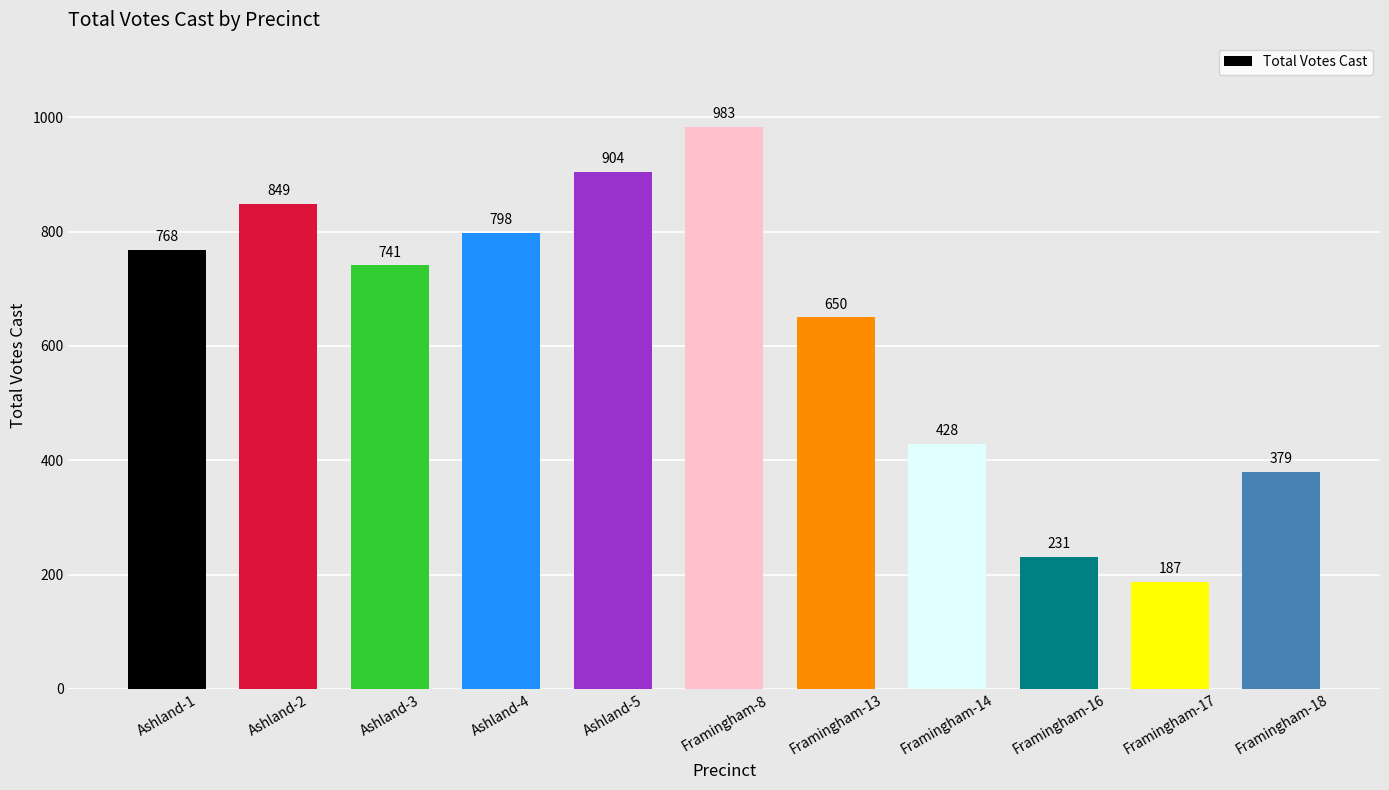

Rank the categories by value from highest to lowest.

Framingham-8, Ashland-5, Ashland-2, Ashland-4, Ashland-1, Ashland-3, Framingham-13, Framingham-14, Framingham-18, Framingham-16, Framingham-17